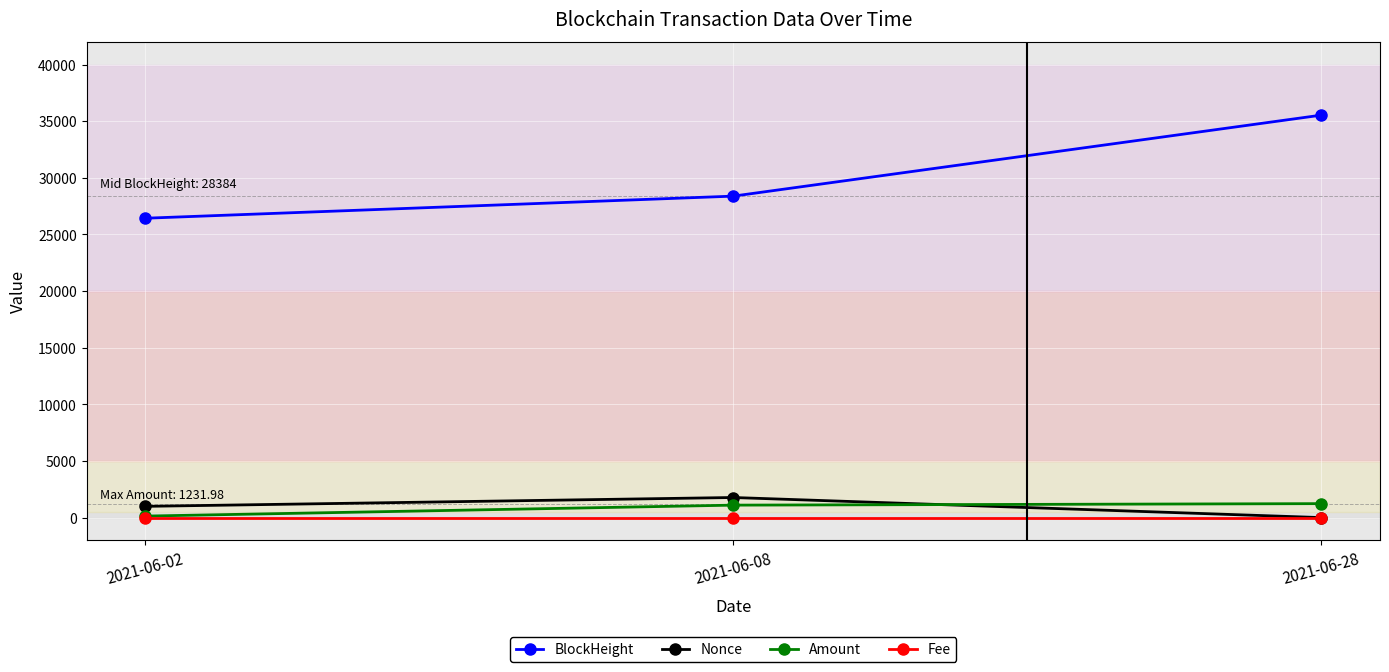

What is the value of the BlockHeight point at the 2nd from the left?

28384.0